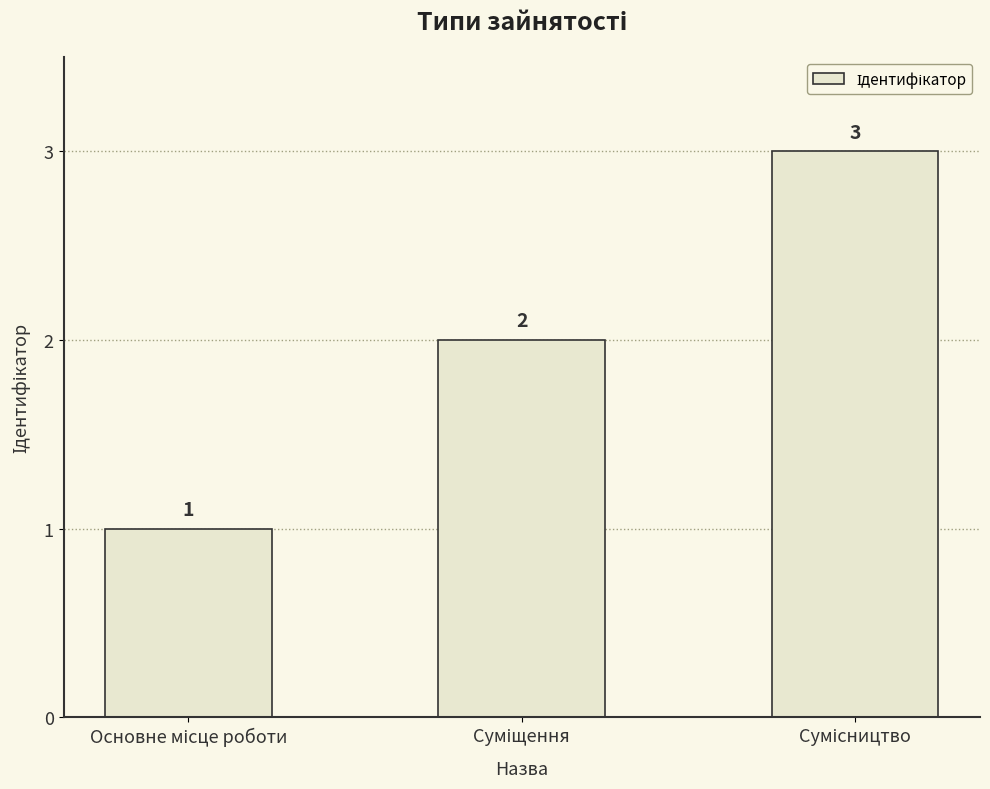

Are the bars grouped side by side (vs. stacked)?

No